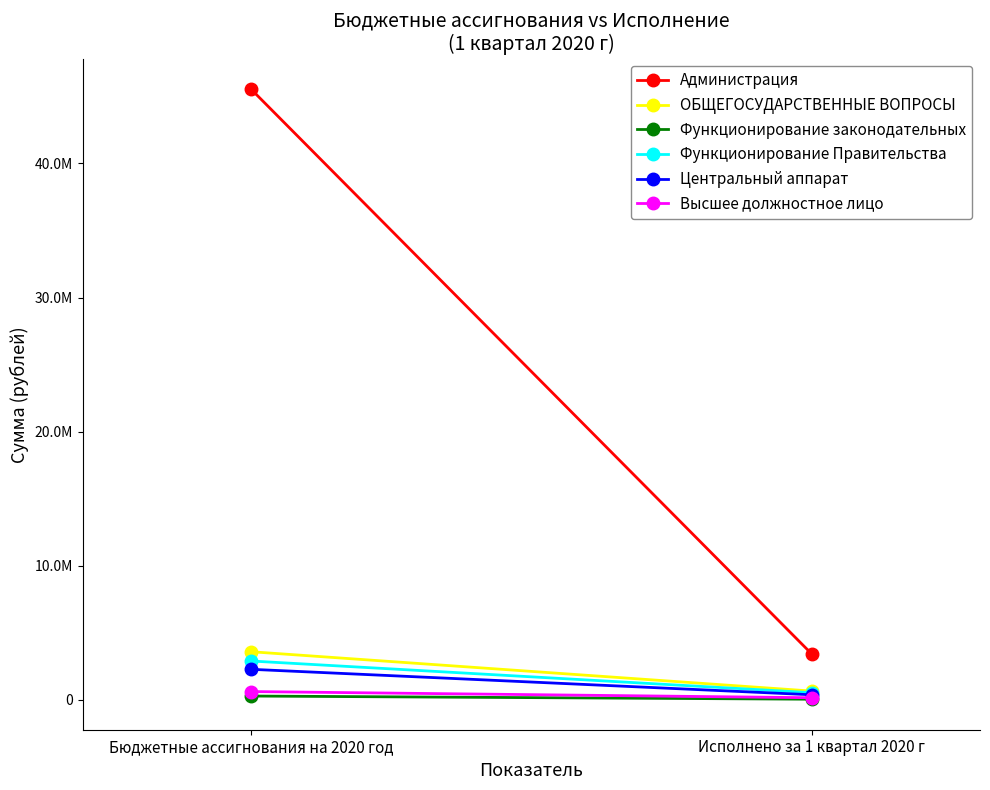

What is the lowest value of the Высшее должностное лицо series?

157600